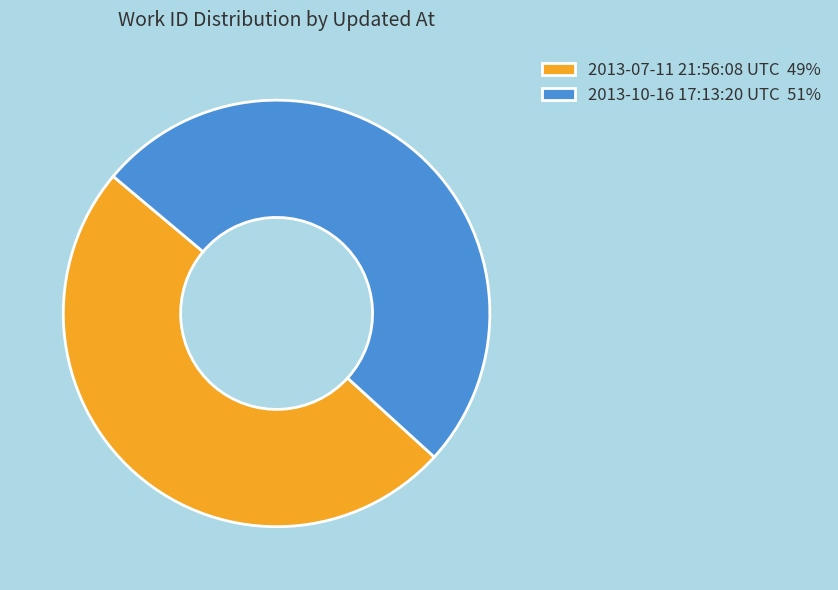

Combined, do 2013-10-16 17:13:20 UTC and 2013-07-11 21:56:08 UTC account for over 50%?

Yes